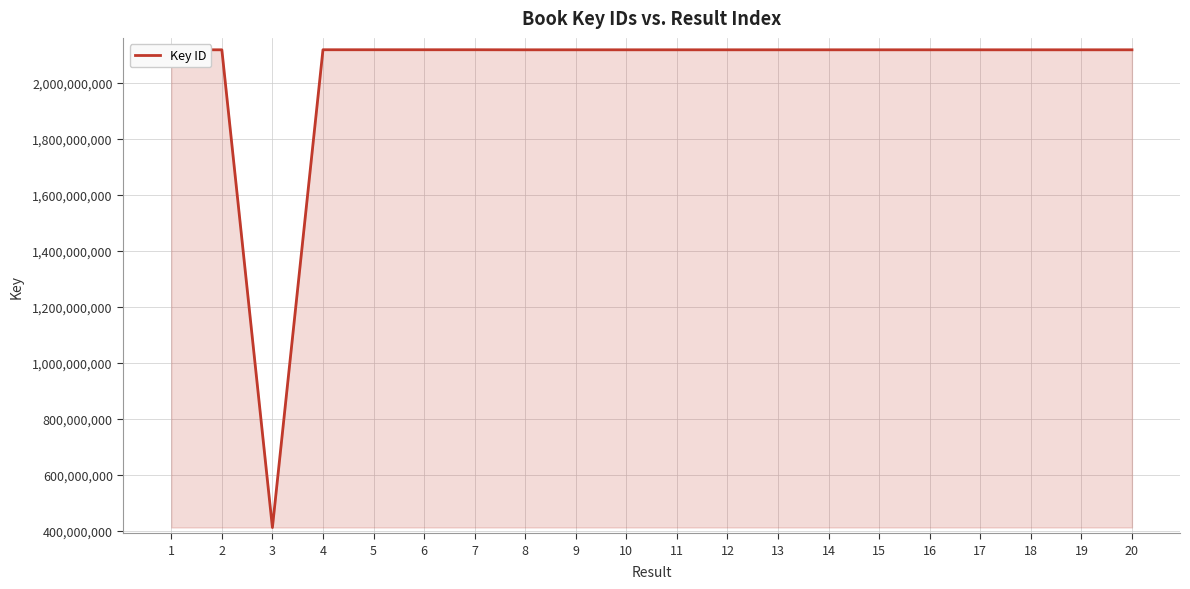

The value at 11 is 2117921231. True or false?

True